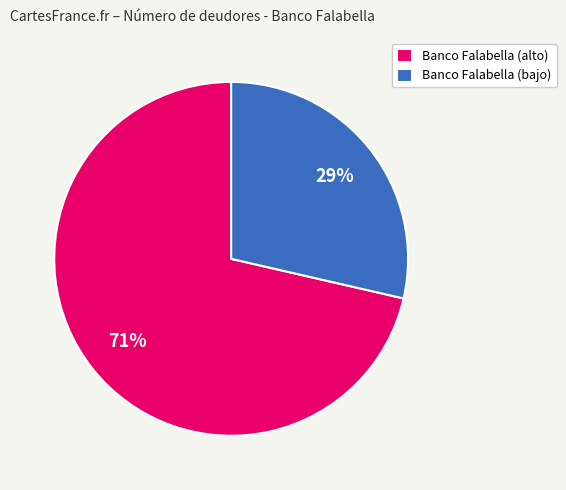

Do Banco Falabella (alto) and Banco Falabella (bajo) together represent more than half of the pie?

Yes